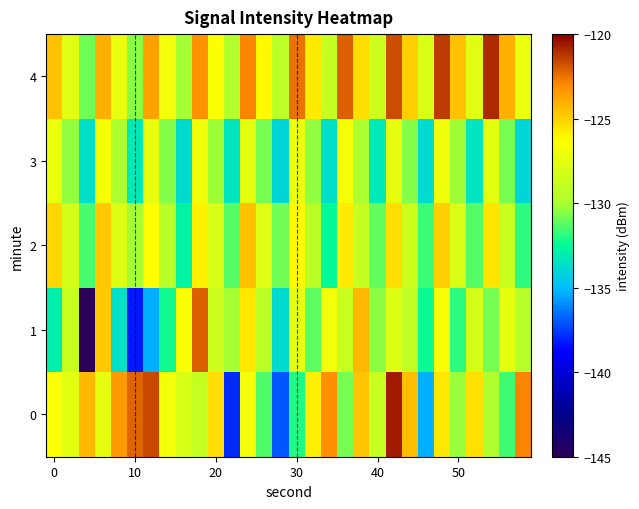

List the series in order of their peak value, lowest first.

3, 2, 1, 4, 0